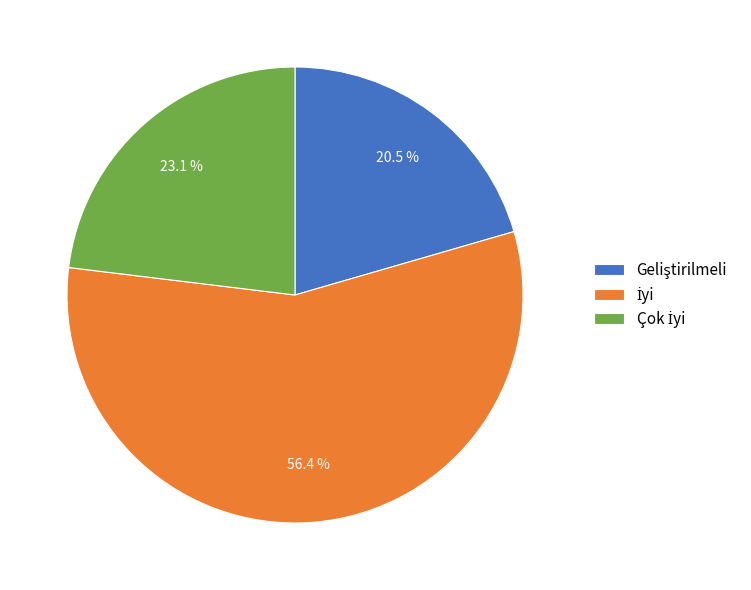

Is there any slice that represents more than half of the pie?

Yes